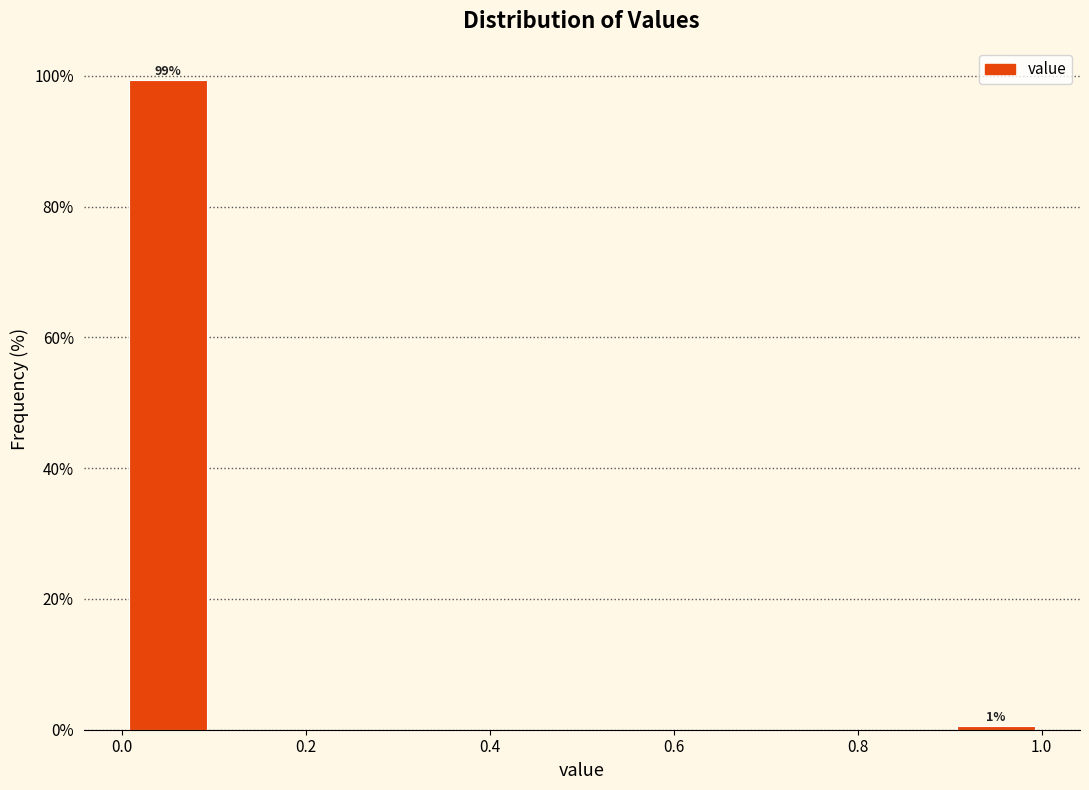

Which range on the x-axis has the tallest bar?

0.0 to 0.1